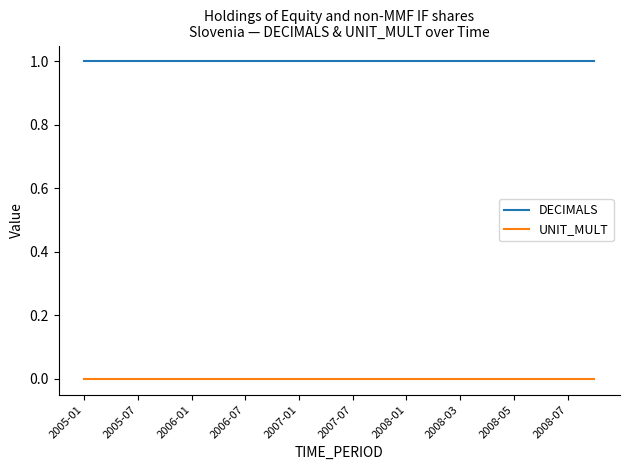

Which series has the largest total across all categories?

DECIMALS